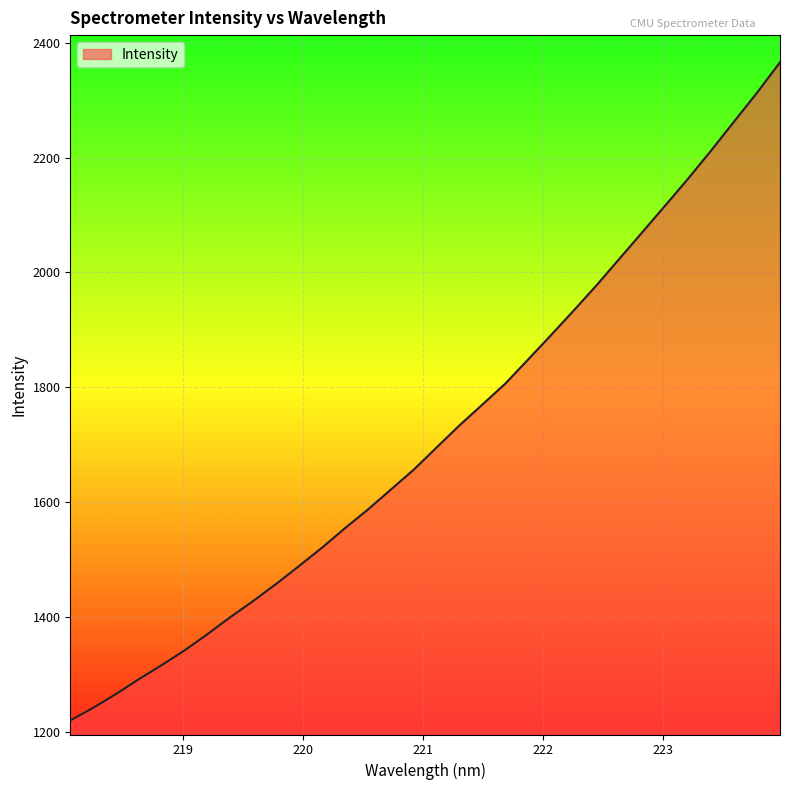

What is the maximum value shown in the chart?

2366.0